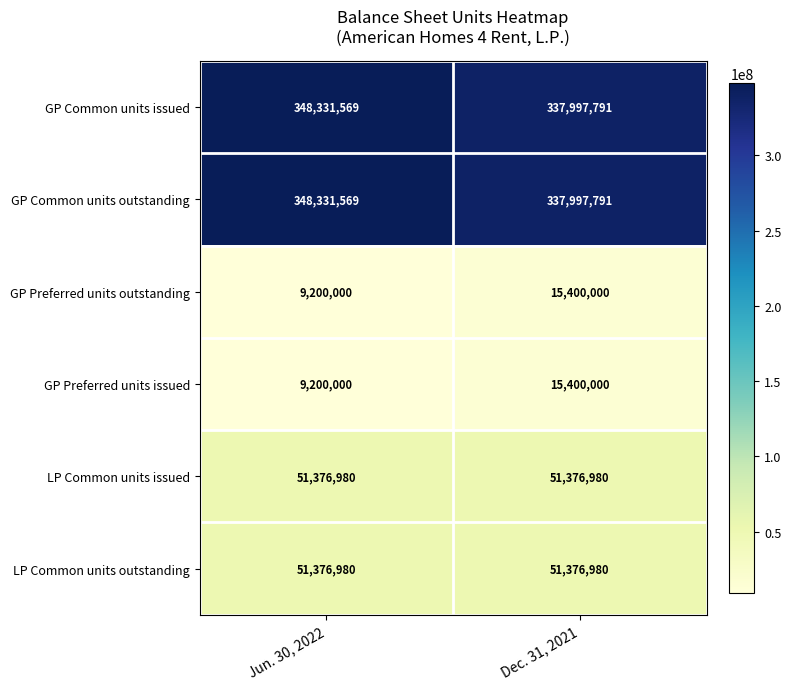

What is the average value of the GP Common units issued series?

343164680